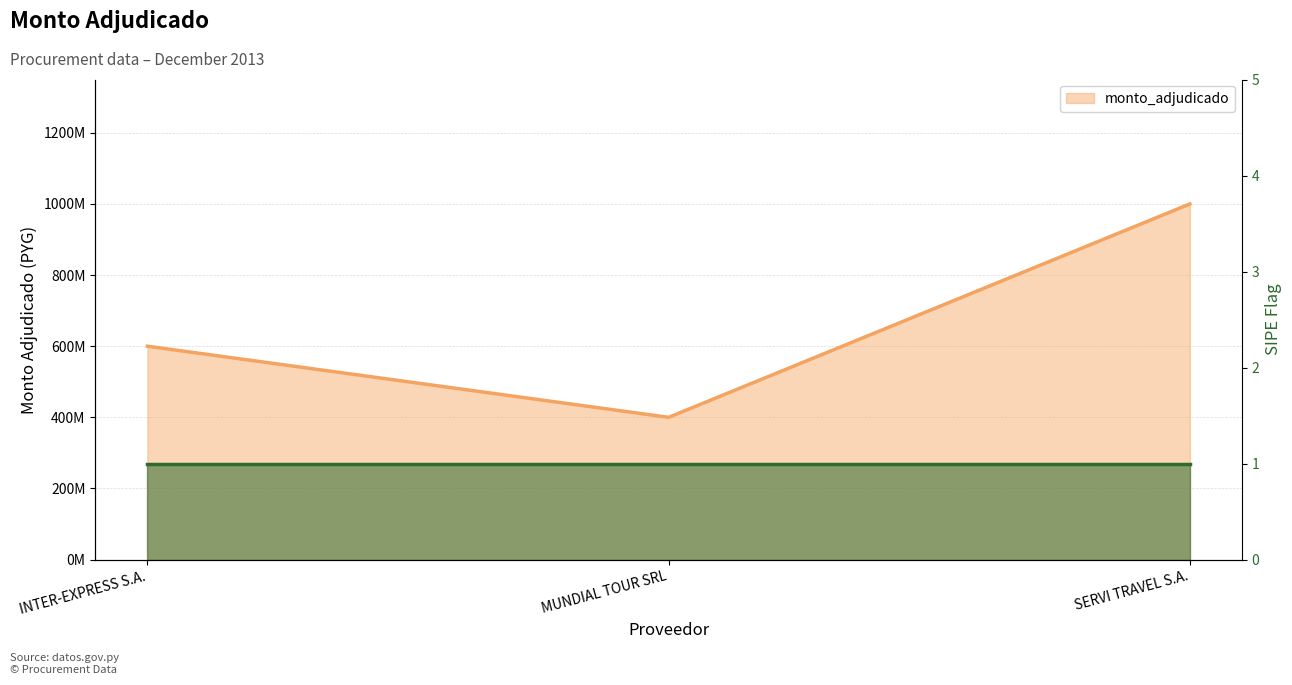

The value at SERVI TRAVEL S.A. is 1000000000. True or false?

True